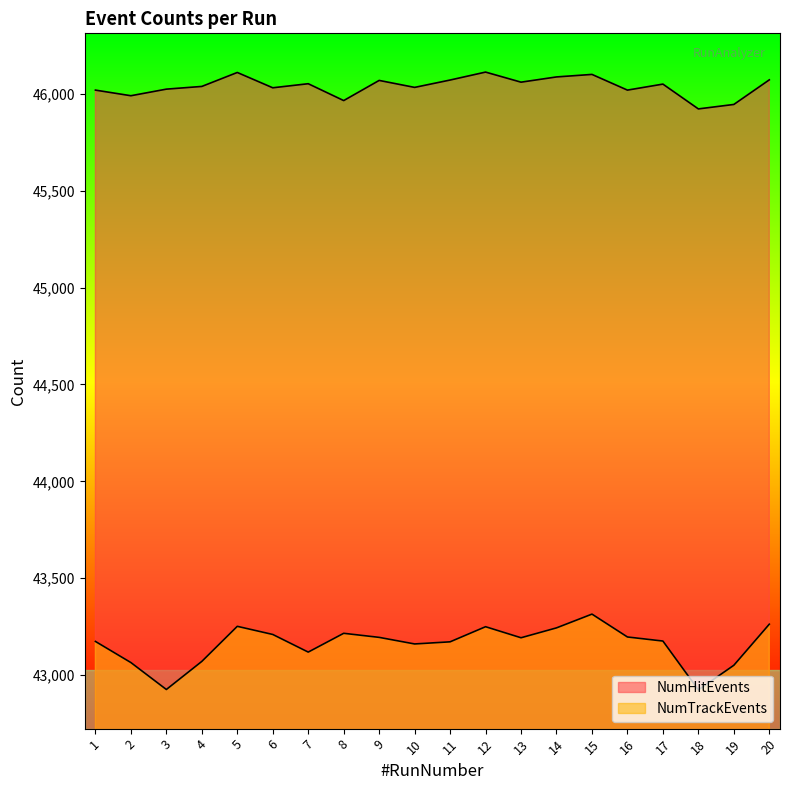

Reading right to left, what are all the values shown in this chart?

NumHitEvents: 46072	45945	45922	46050	46019	46100	46087	46060	46112	46071	46033	46069	45965	46052	46031	46110	46038	46024	45990	46019
NumTrackEvents: 43263	43051	42924	43176	43197	43315	43244	43193	43250	43172	43161	43195	43216	43119	43210	43252	43071	42926	43065	43174